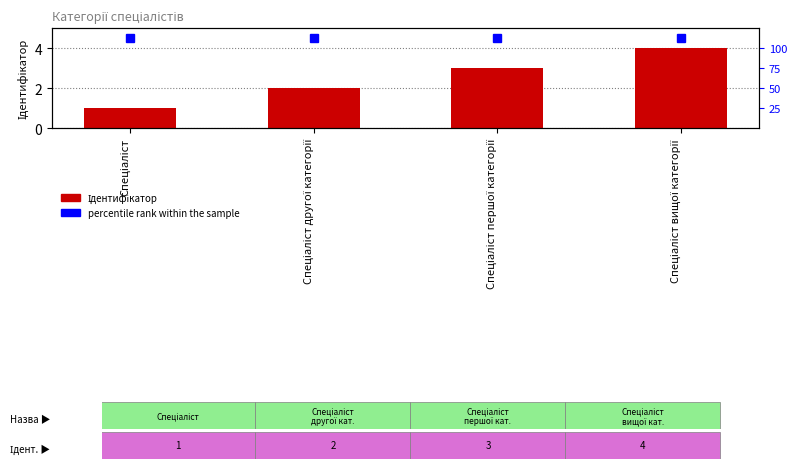

What is the smallest value displayed?

1